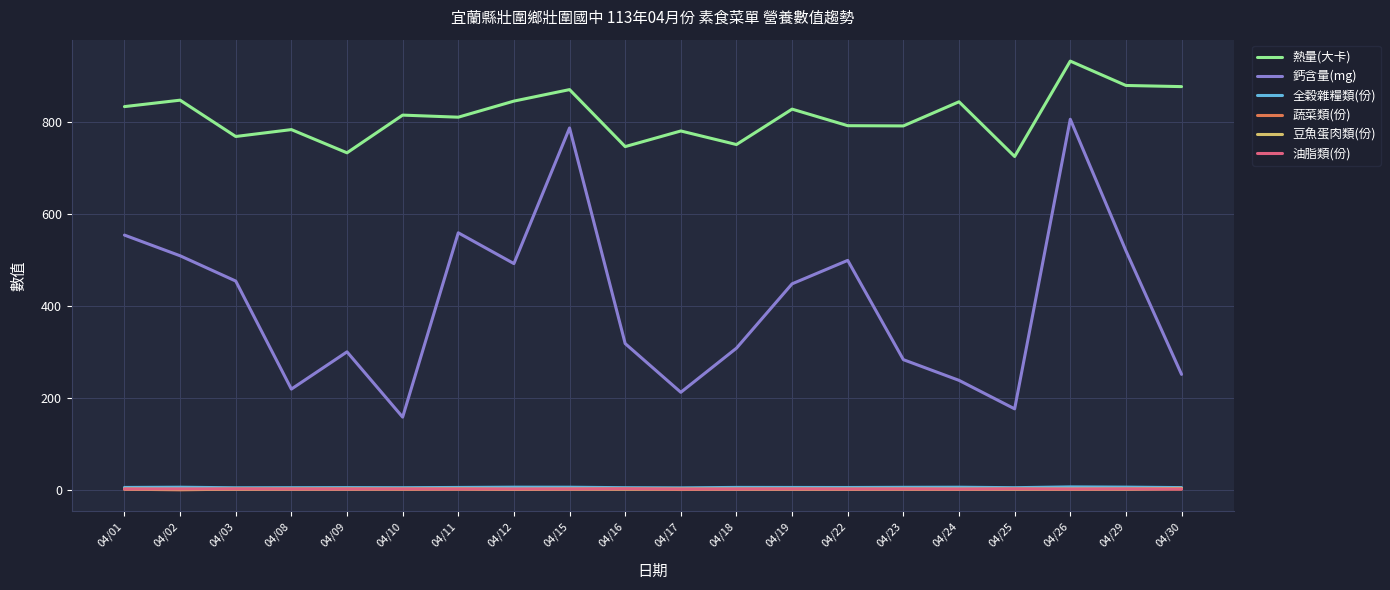

Which series has the widest spread of values?

鈣含量(mg)